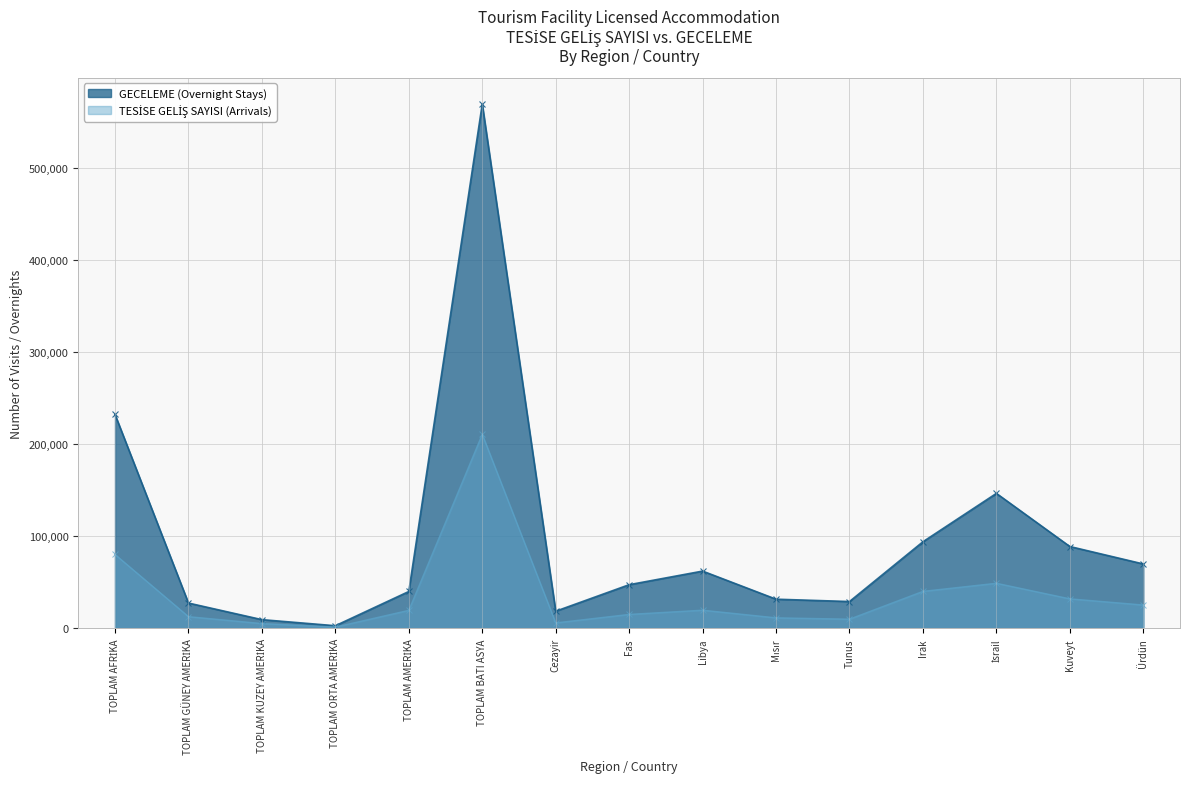

At which label does TESİSE GELİŞ SAYISI first exceed 19692?

TOPLAM AFRİKA